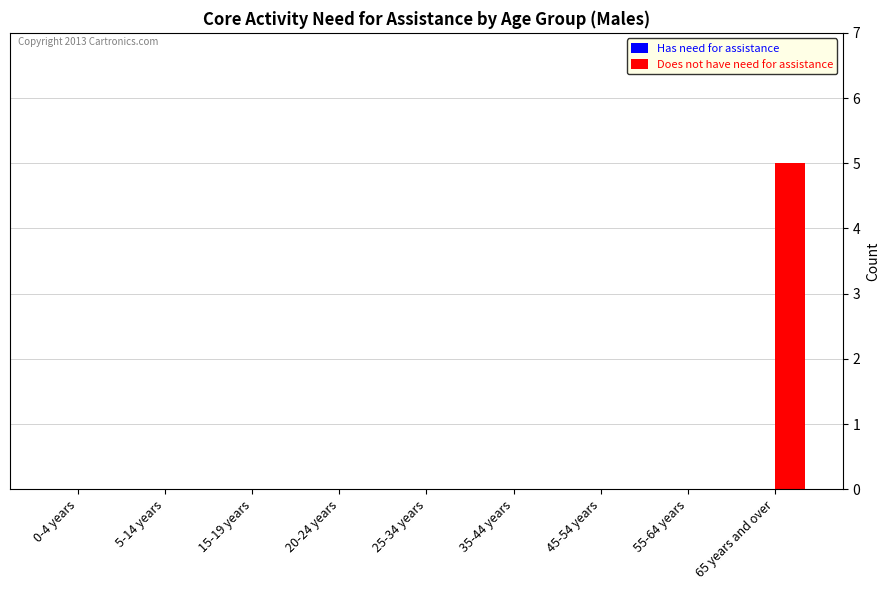

What is the change in value from 20-24 years to 65 years and over?

+5